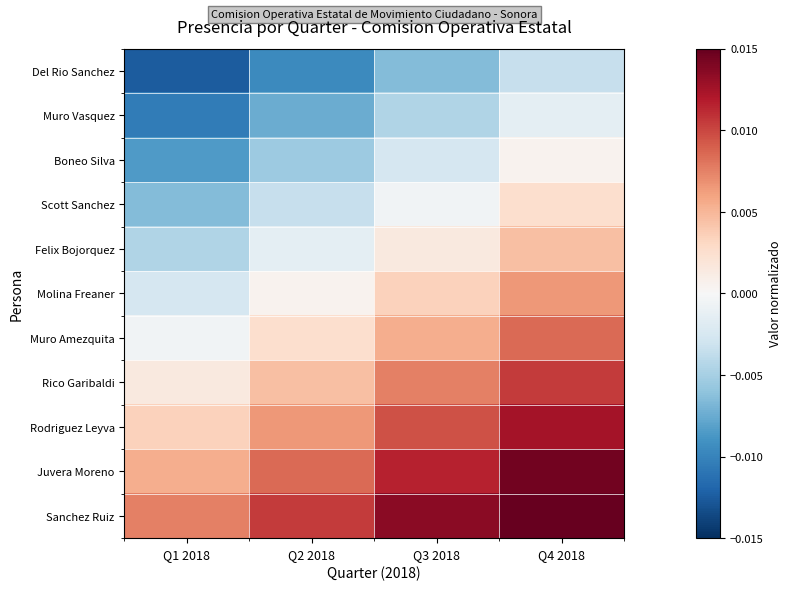

Reading left to right, transcribe all the data shown in this chart.

Del Rio Sanchez: Q1 2018=-0.0	Q2 2018=-0.0	Q3 2018=-0.0	Q4 2018=-0.0
Muro Vasquez: Q1 2018=-0.0	Q2 2018=-0.0	Q3 2018=-0.0	Q4 2018=-0.0
Boneo Silva: Q1 2018=-0.0	Q2 2018=-0.0	Q3 2018=-0.0	Q4 2018=0.0
Scott Sanchez: Q1 2018=-0.0	Q2 2018=-0.0	Q3 2018=-0.0	Q4 2018=0.0
Felix Bojorquez: Q1 2018=-0.0	Q2 2018=-0.0	Q3 2018=0.0	Q4 2018=0.0
Molina Freaner: Q1 2018=-0.0	Q2 2018=0.0	Q3 2018=0.0	Q4 2018=0.0
Muro Amezquita: Q1 2018=-0.0	Q2 2018=0.0	Q3 2018=0.0	Q4 2018=0.0
Rico Garibaldi: Q1 2018=0.0	Q2 2018=0.0	Q3 2018=0.0	Q4 2018=0.0
Rodriguez Leyva: Q1 2018=0.0	Q2 2018=0.0	Q3 2018=0.0	Q4 2018=0.0
Juvera Moreno: Q1 2018=0.0	Q2 2018=0.0	Q3 2018=0.0	Q4 2018=0.0
Sanchez Ruiz: Q1 2018=0.0	Q2 2018=0.0	Q3 2018=0.0	Q4 2018=0.0